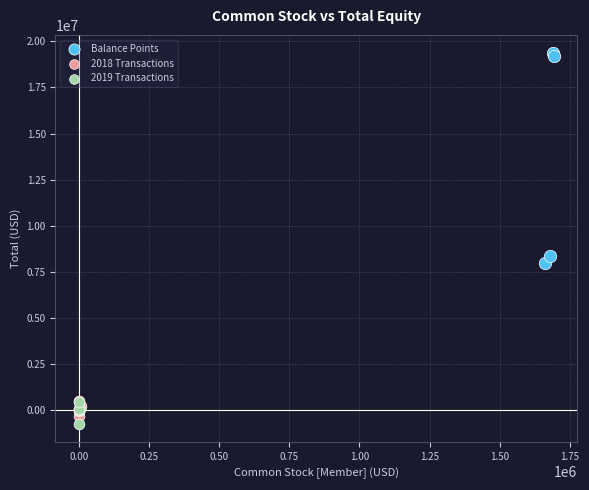

Which series reaches the maximum Y coordinate?

Balance Points